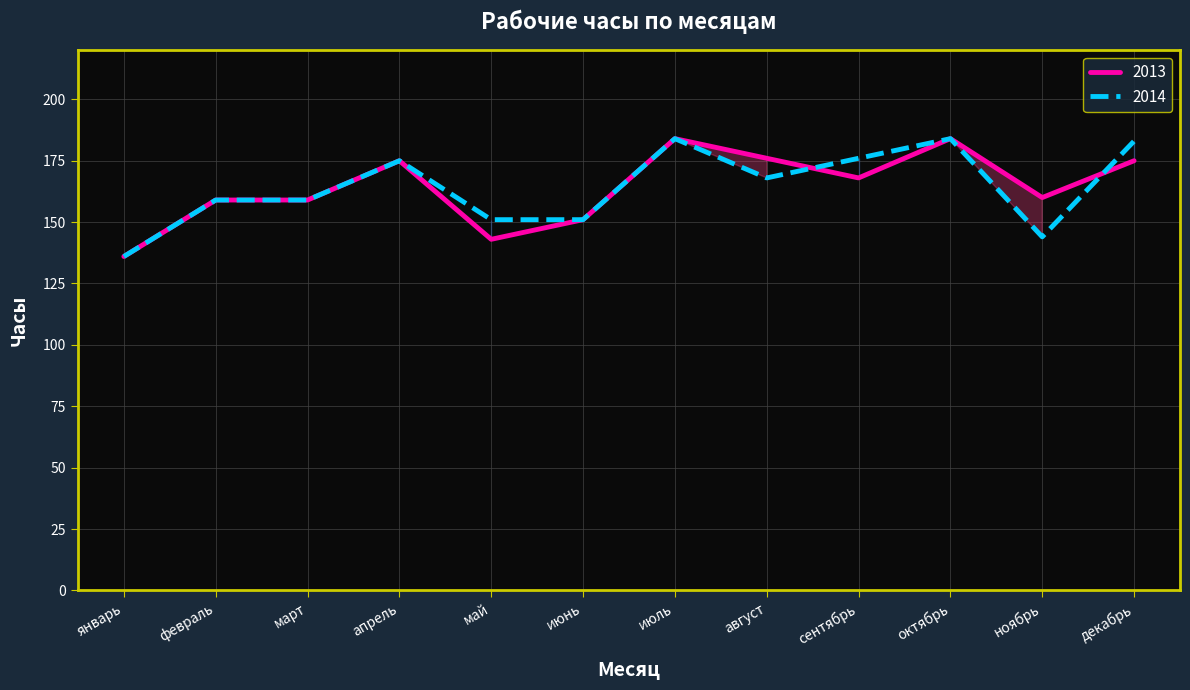

What is the value of the 2014 point at the 10th from the left?

184